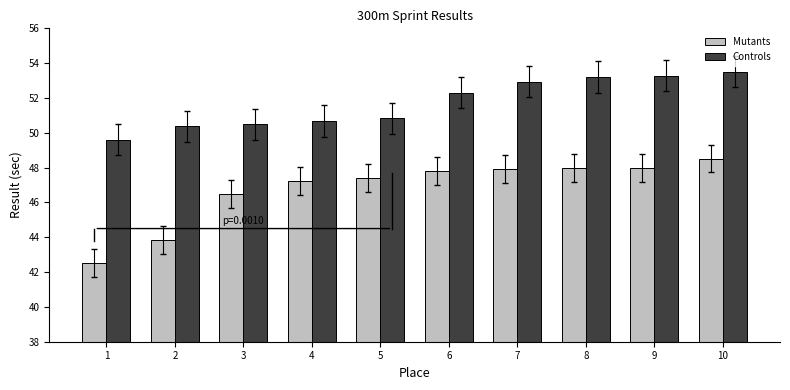

At which label is Controls closest to 51?

5